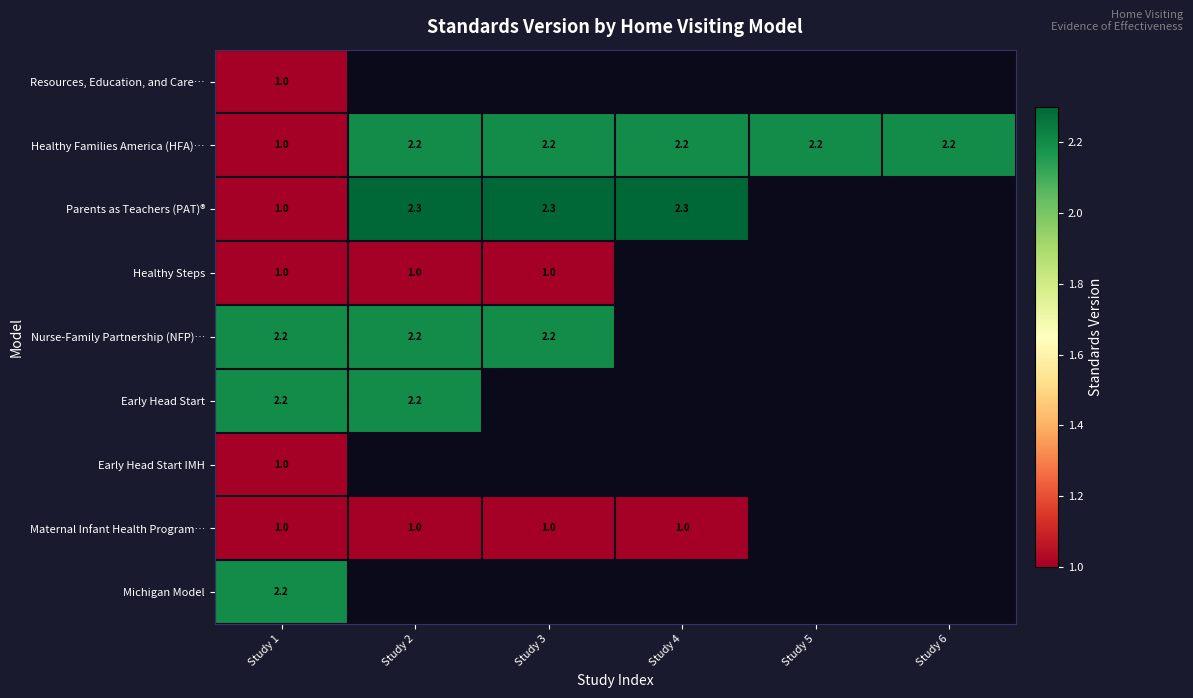

The value of Parents as Teachers (PAT)® at Study 4 is 3.2. True or false?

False